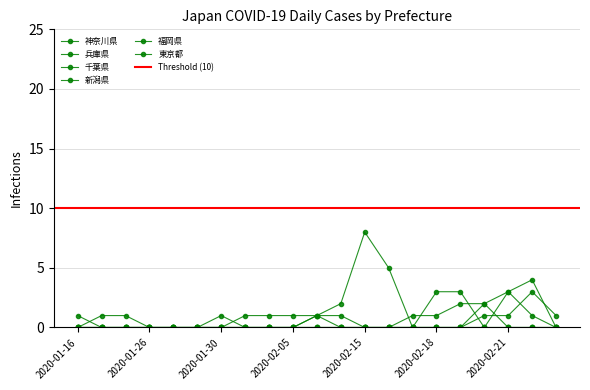

What is the label of the 2nd point from the right?

2020-02-22